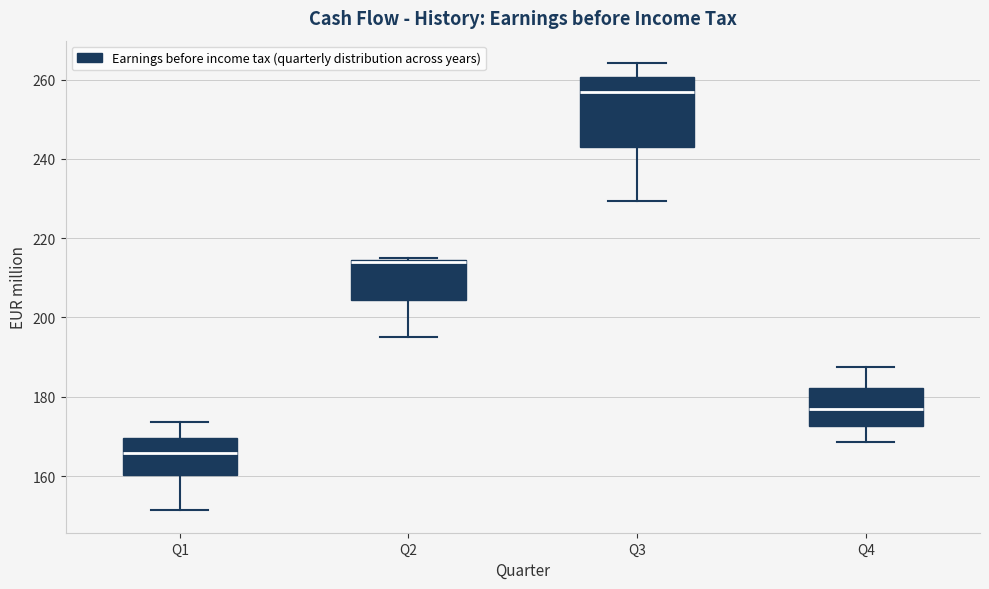

Comparing the boxes themselves (not the whiskers), which one is the tallest?

Q3